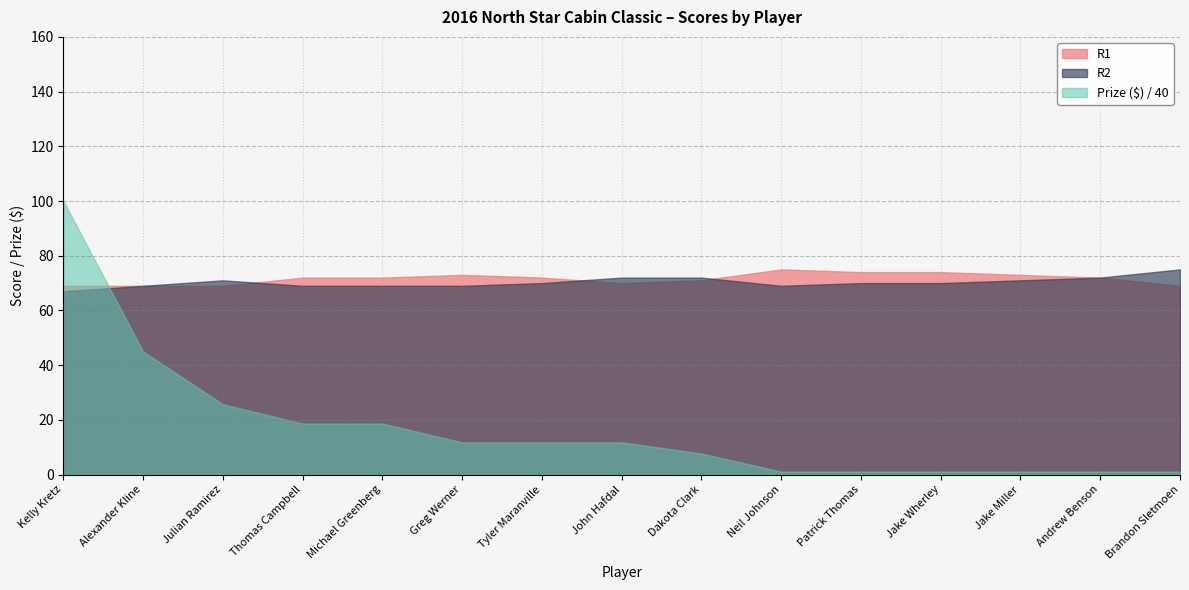

What are all the series names shown in the legend?

R1, R2, Prize ($) / 40